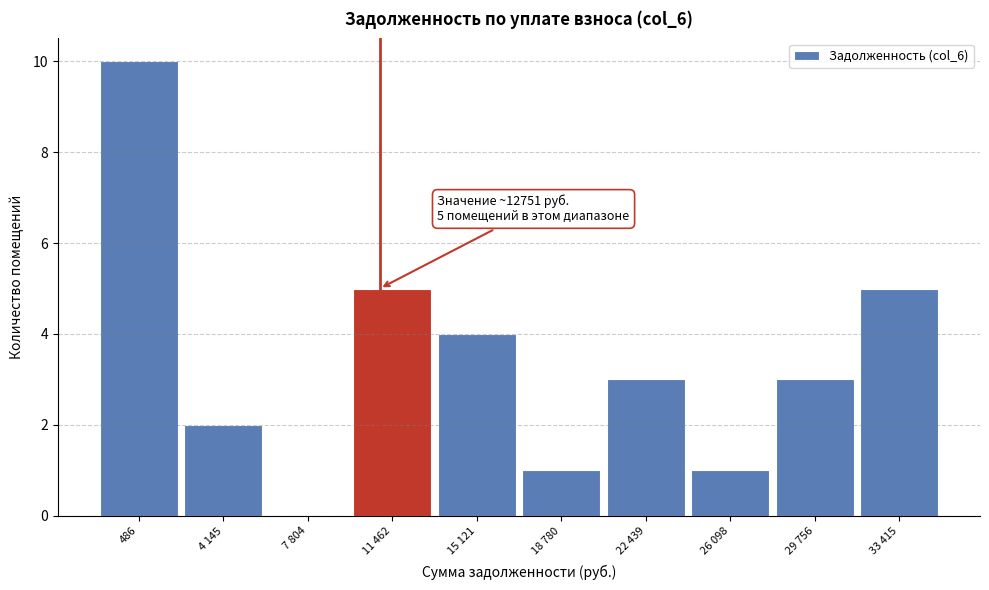

Reading left to right, transcribe all the data shown in this chart.

486=10	4 145=2	7 804=0	11 462=5	15 121=4	18 780=1	22 439=3	26 098=1	29 756=3	33 415=5